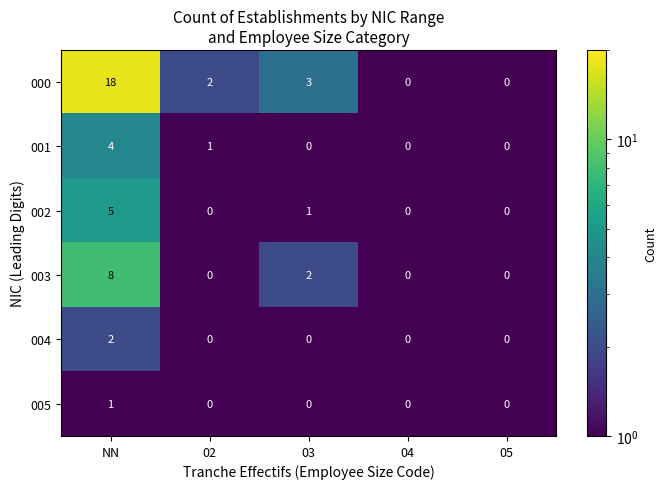

What is the total value across all series at 05?

0